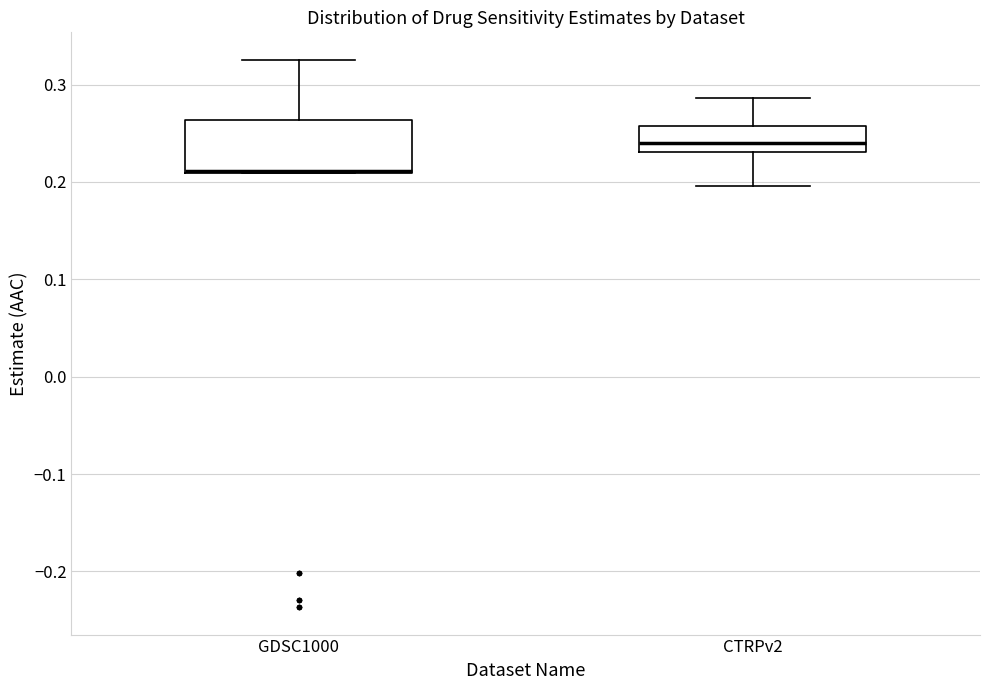

Reading left to right, read every box against the y-axis: the position of its median line, the range the box covers, and the ends of its whiskers. The values are not printed on the chart, so give them approximately, as read against the axis.

GDSC1000: median 0.21 (drawn on the box's lower edge), box 0.21 to 0.26, whiskers 0.21 to 0.33
CTRPv2: median 0.24, box 0.23 to 0.26, whiskers 0.20 to 0.29